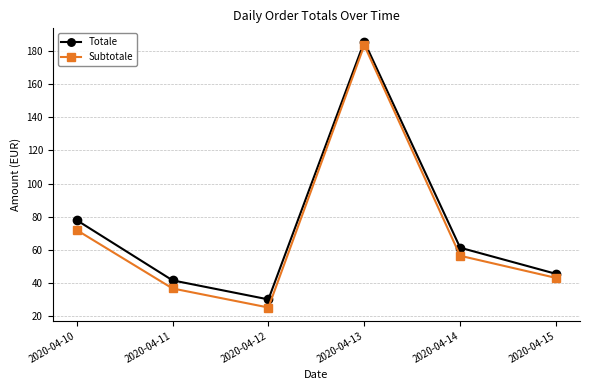

How many lines are shown in the chart?

2